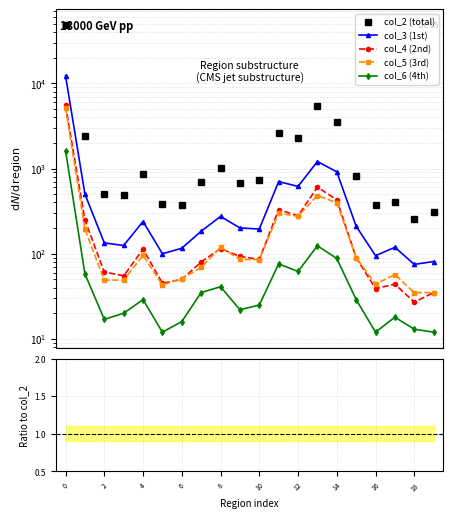

How many interior local peaks does the col_5 (3rd) series have?

5